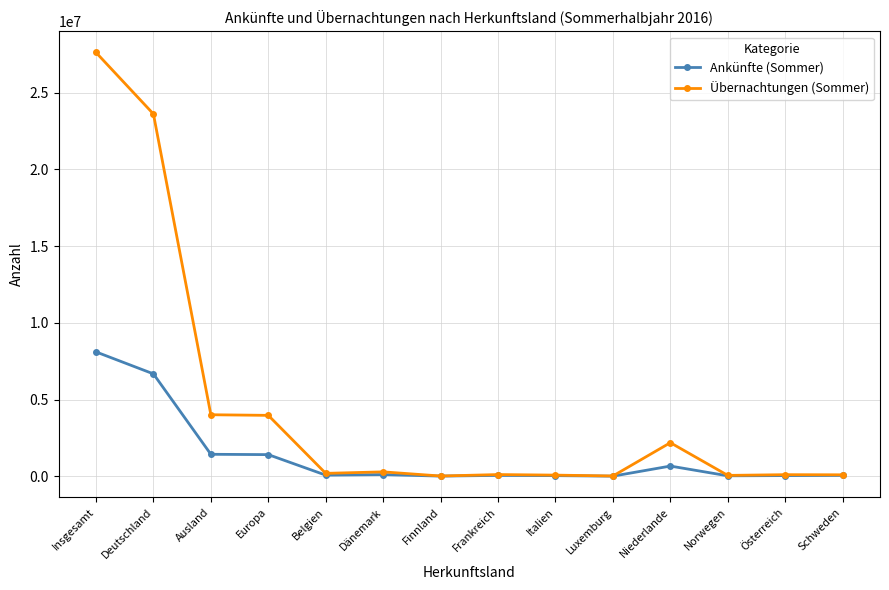

What is the label of the 6th point from the left?

Dänemark